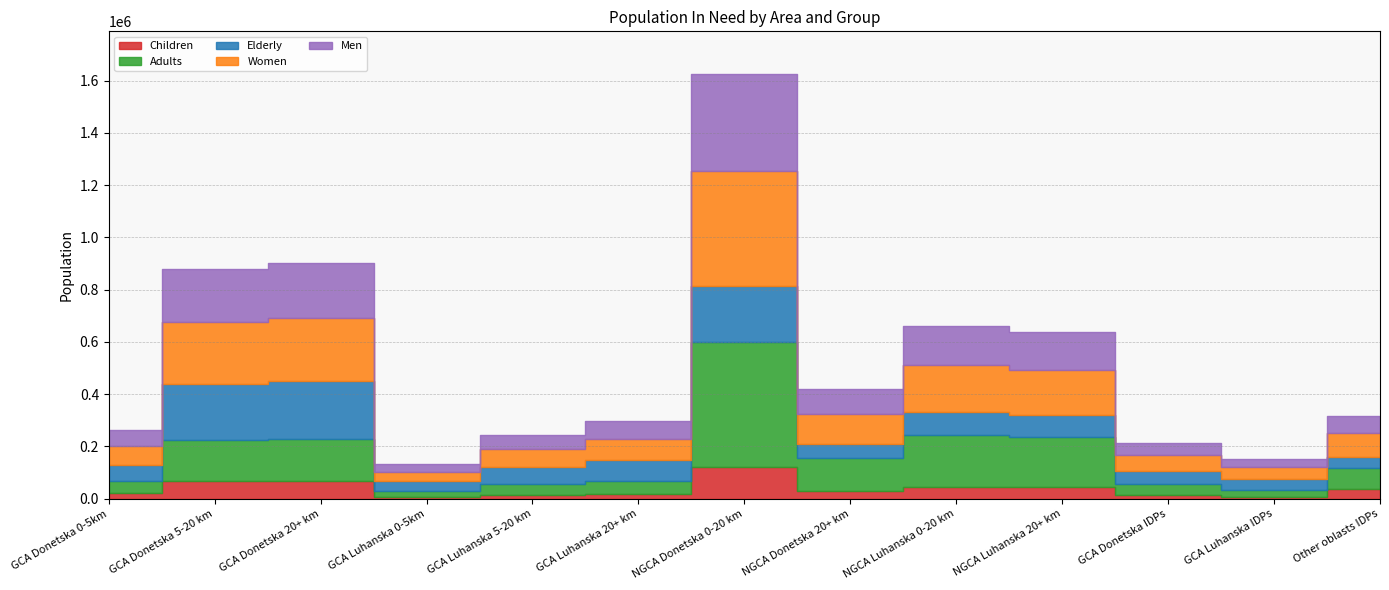

What is the value of the Men point at the 13th from the left?

66604.0